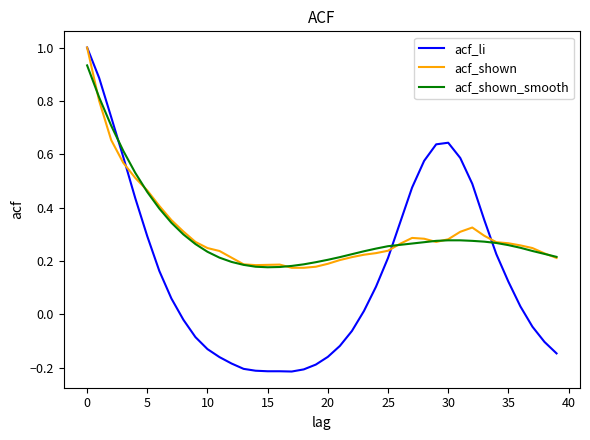

What is the greatest value displayed?

1.0